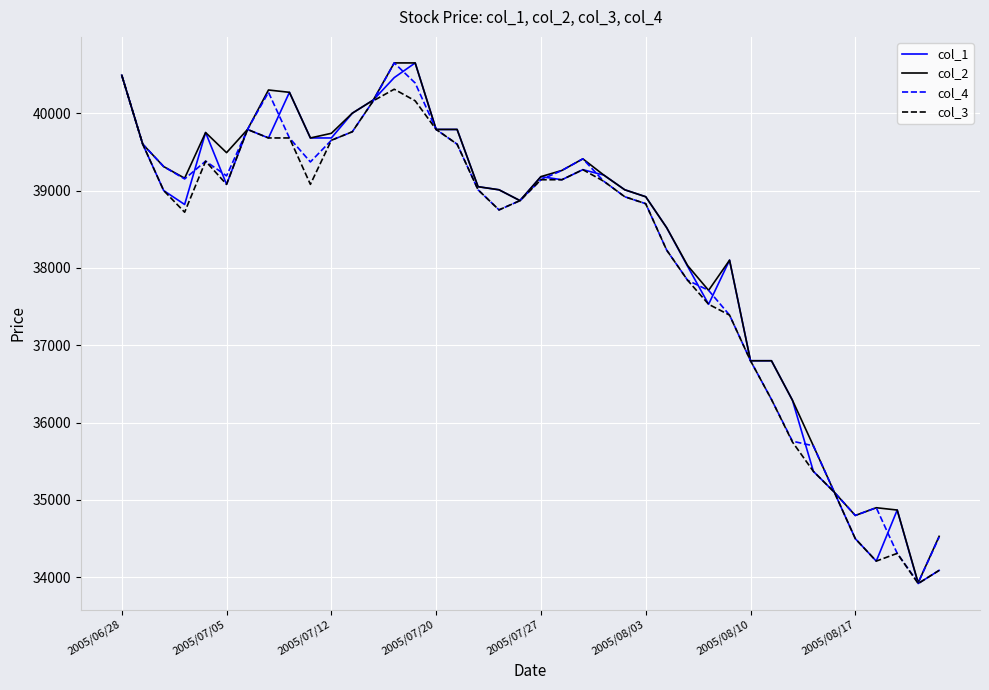

What is the lowest value of the col_1 series?

33920